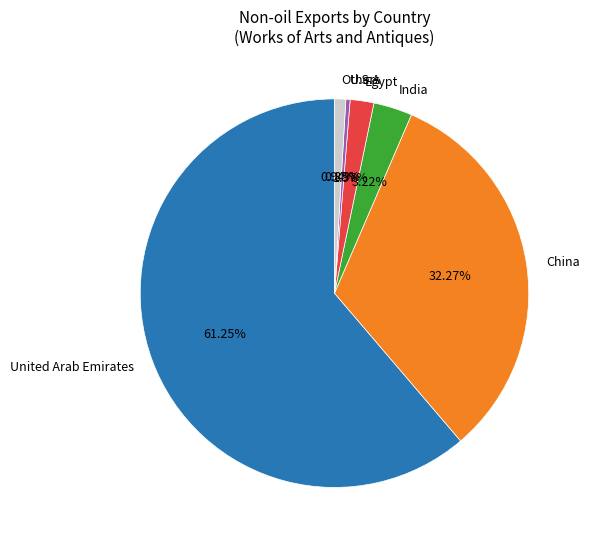

Count the number of slices in the pie.

6